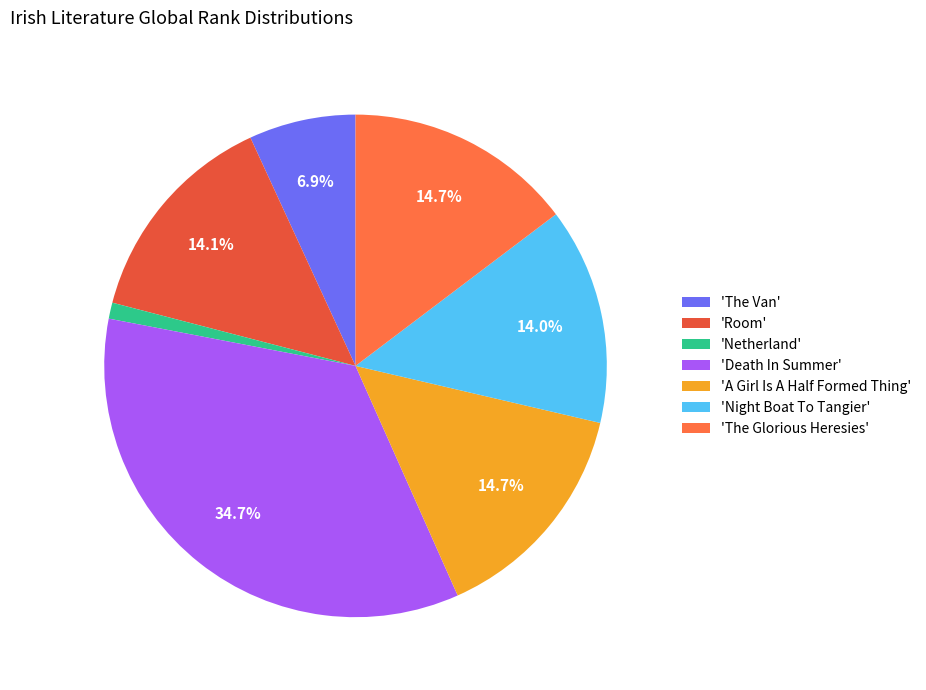

Is there a majority slice in this chart?

No